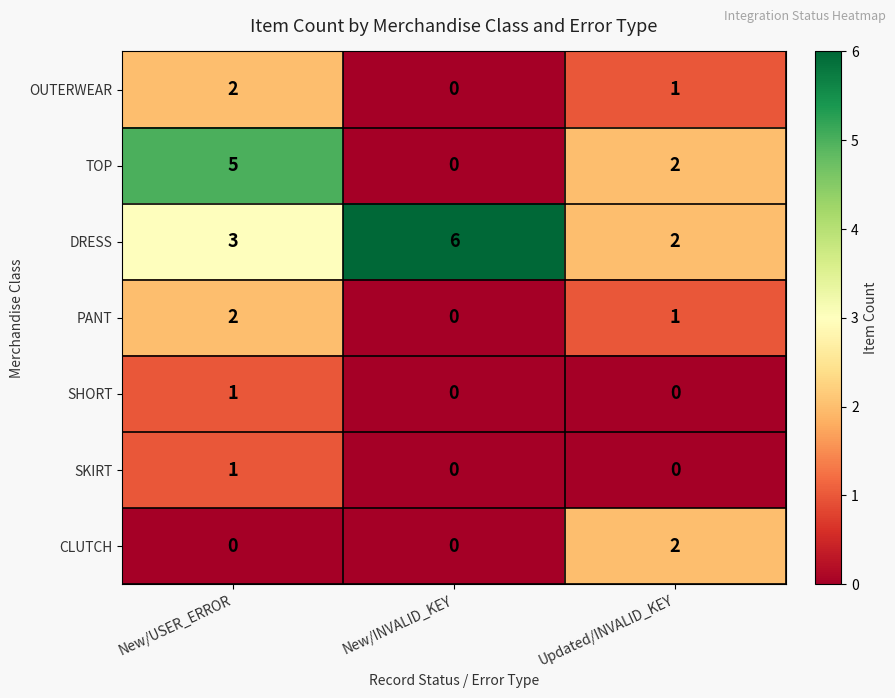

What is the greatest value displayed?

6